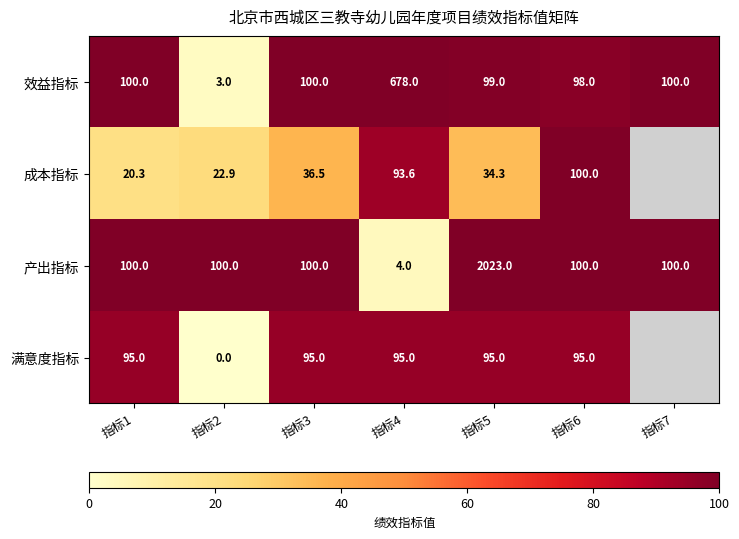

What is the total value across all series at 指标4?

870.6